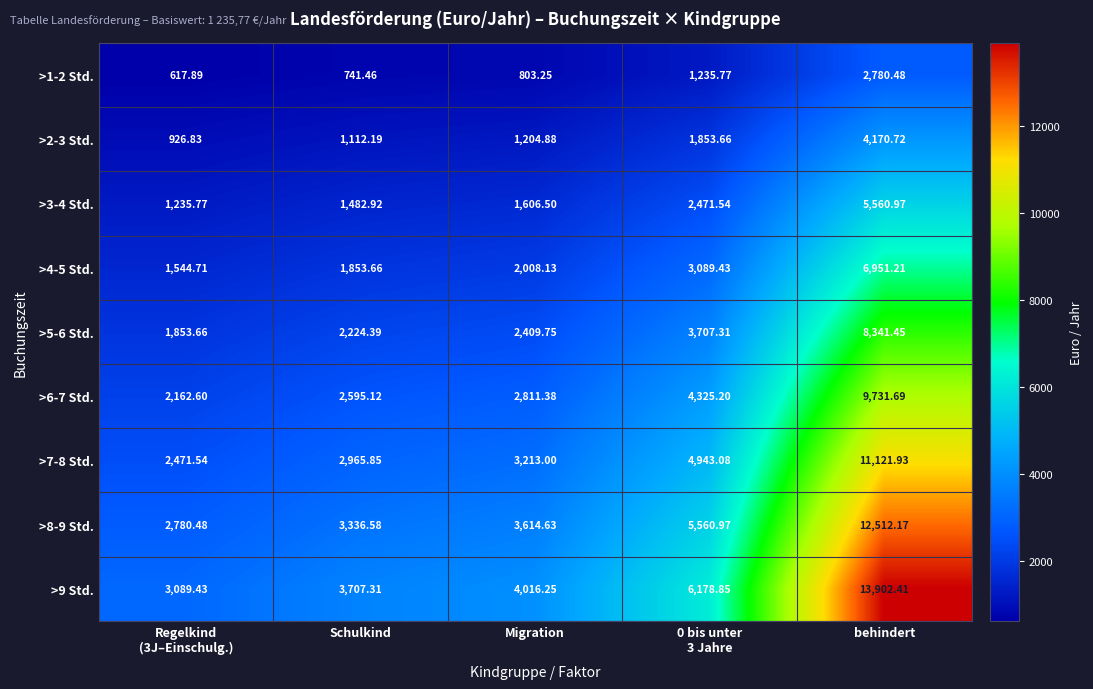

At which category is the sum across all series the highest?

behindert